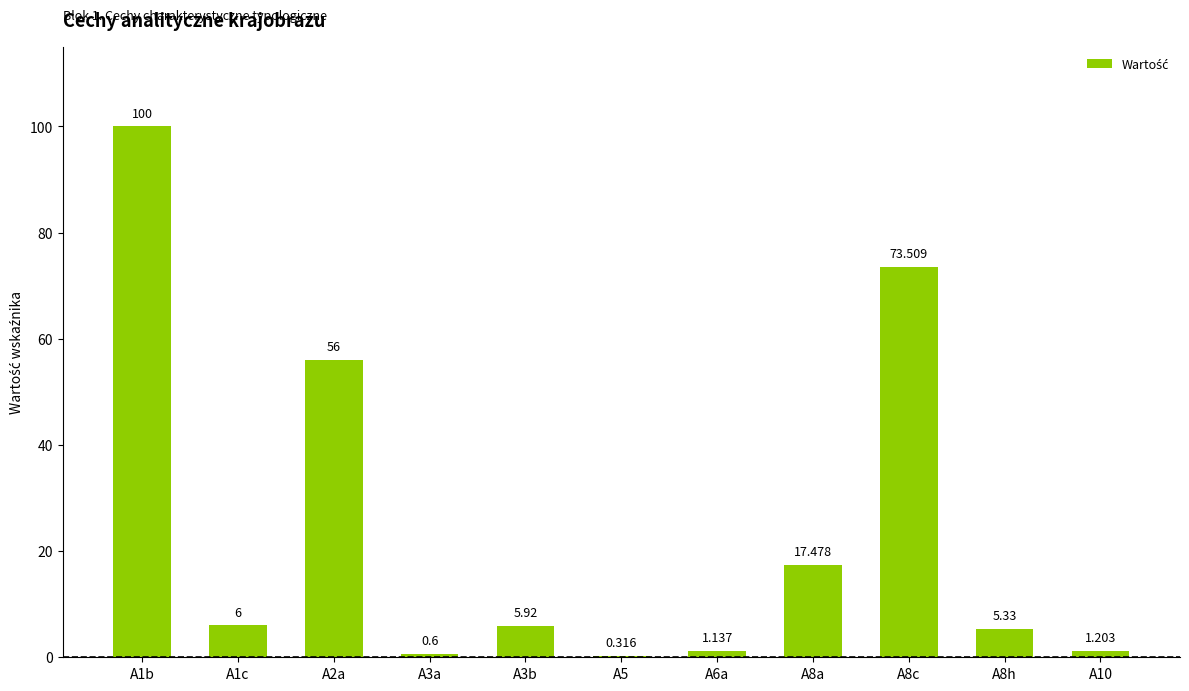

How many values exceed 5?

7